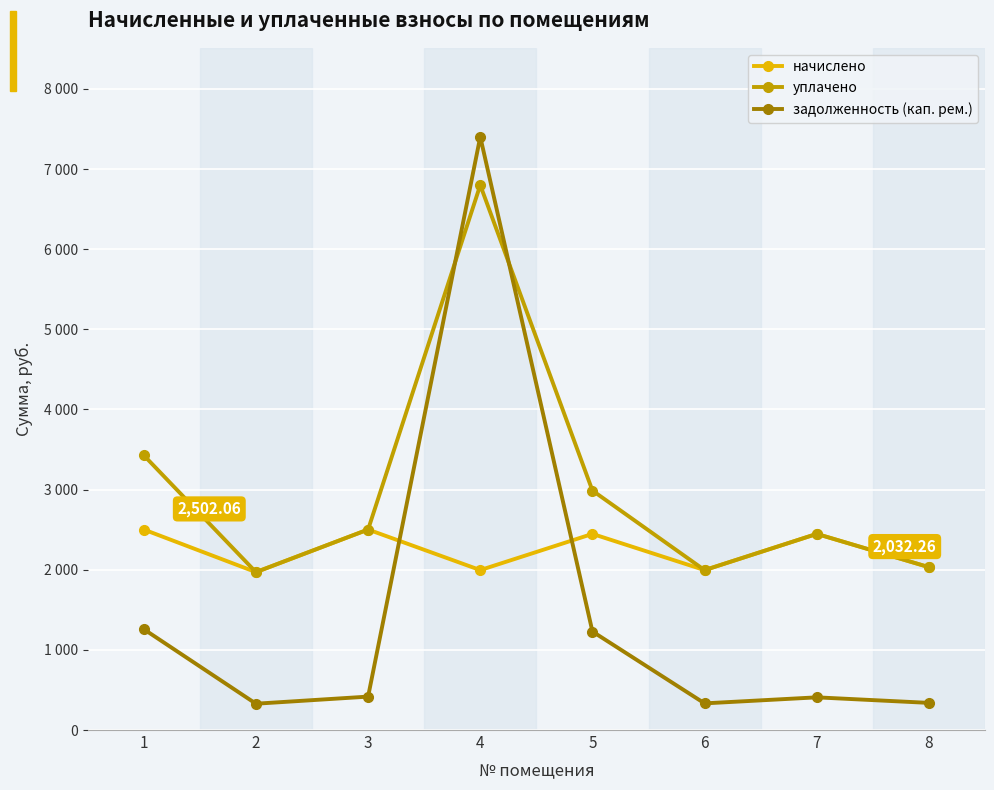

True or false: уплачено has more than 1 points higher than both neighbors.

True